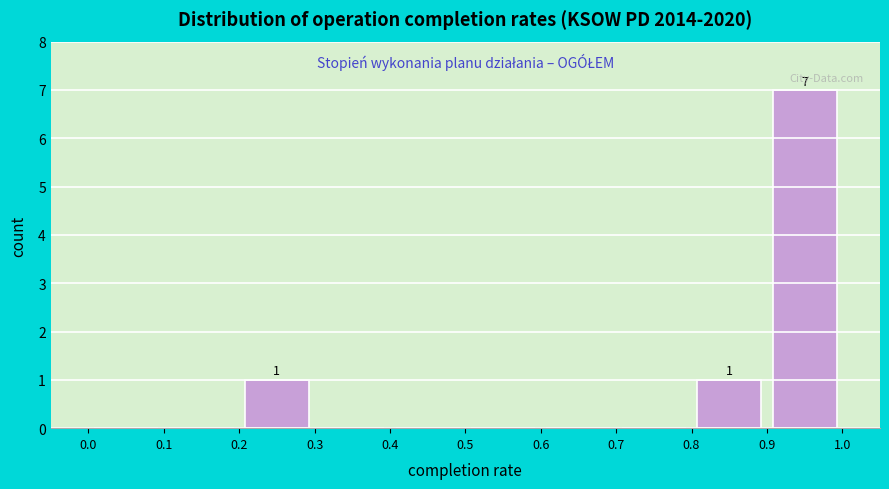

Over which range of the x-axis is the bar tallest?

0.9 to 1.0